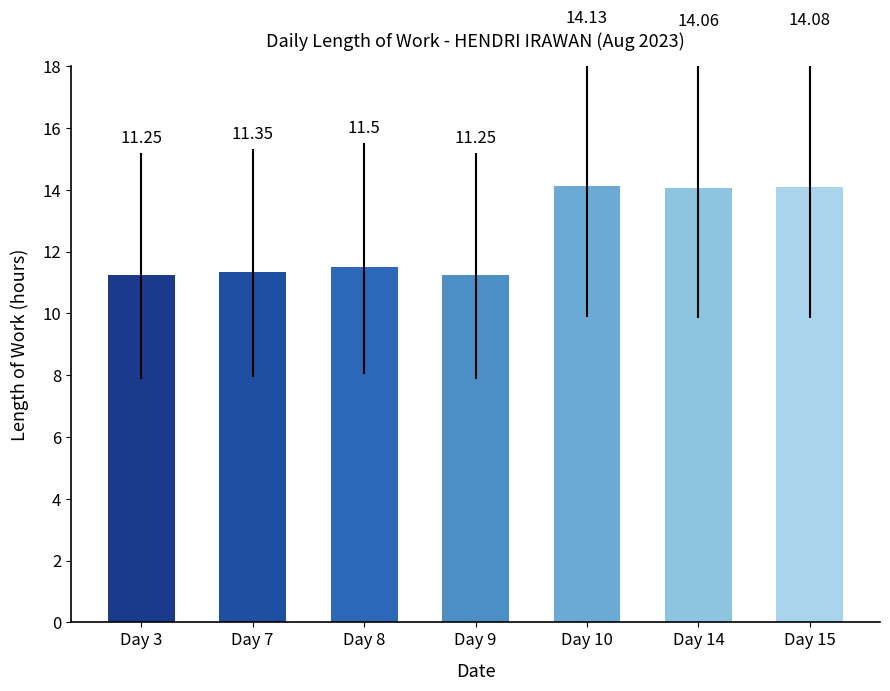

What is the sum of all values?

87.6